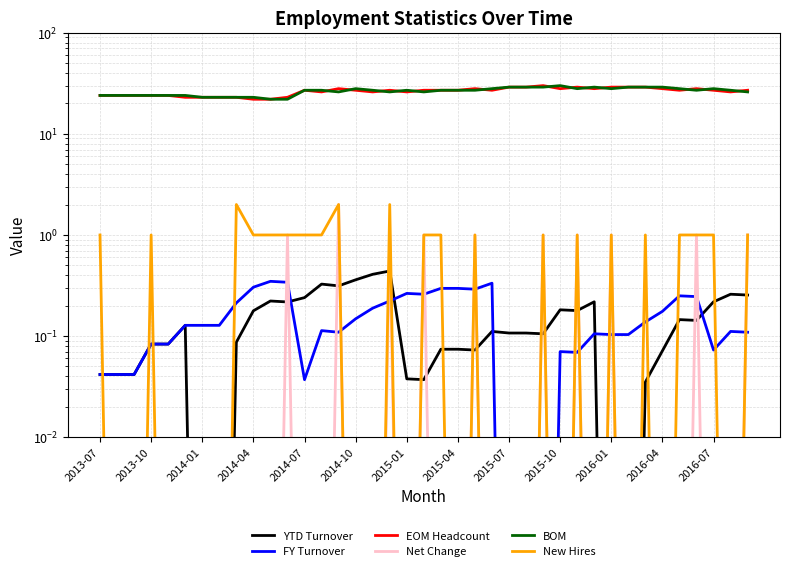

Rank the categories by New Hires value from lowest to highest.

2013-10, 2014-01, 2014-07, 2014-10, 2015-01, 2015-04, 15, 16, 18, 21, 23, 24, 25, 27, 29, 31, 33, 37, 2013-07, 2014-04, 2015-10, 2016-01, 2016-04, 2016-07, 13, 19, 20, 22, 26, 28, 30, 32, 34, 35, 36, 38, 2015-07, 14, 17